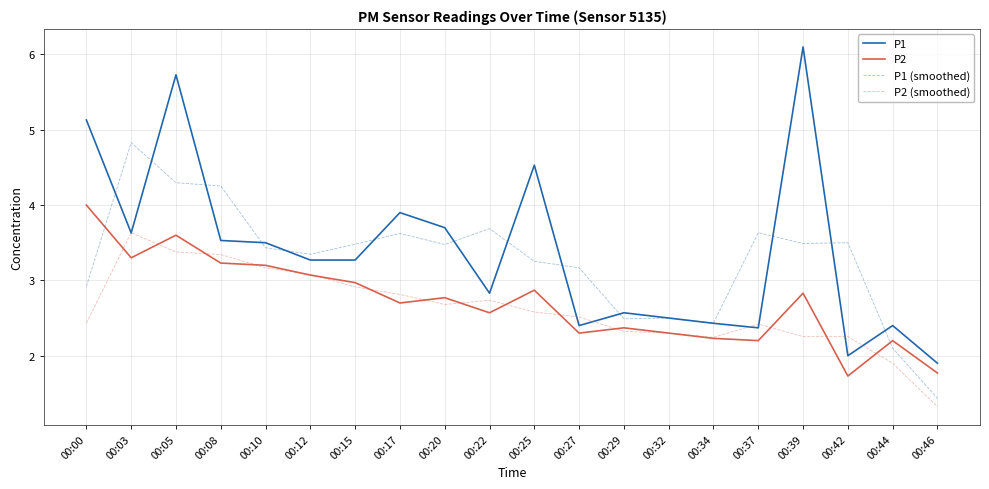

What are all the series names shown in the legend?

P1, P2, P1 (smoothed), P2 (smoothed)